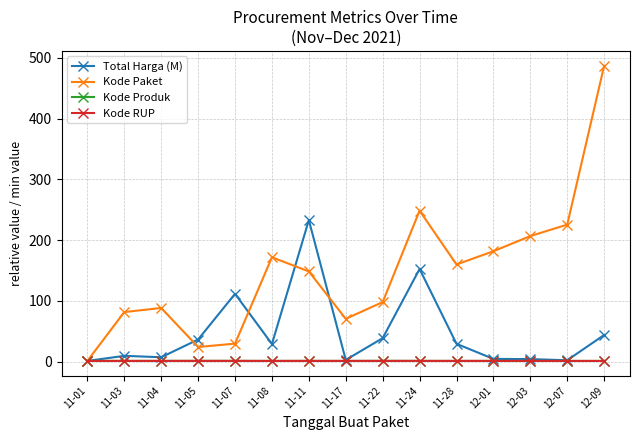

True or false: Kode Paket has more than 0 interior local peaks.

True